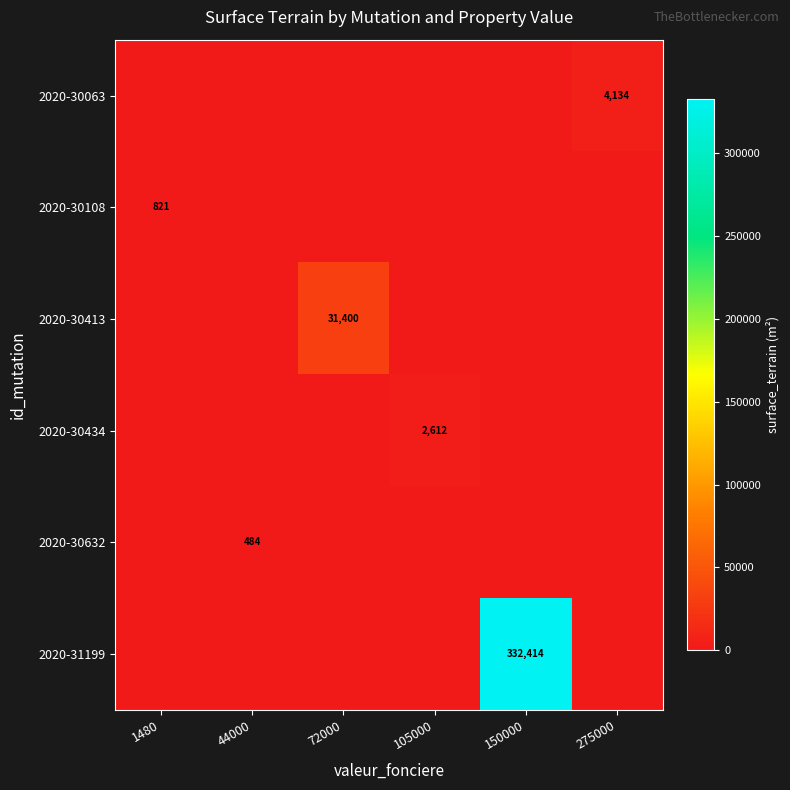

List the series in order of their peak value, highest first.

2020-31199, 2020-30413, 2020-30063, 2020-30434, 2020-30108, 2020-30632